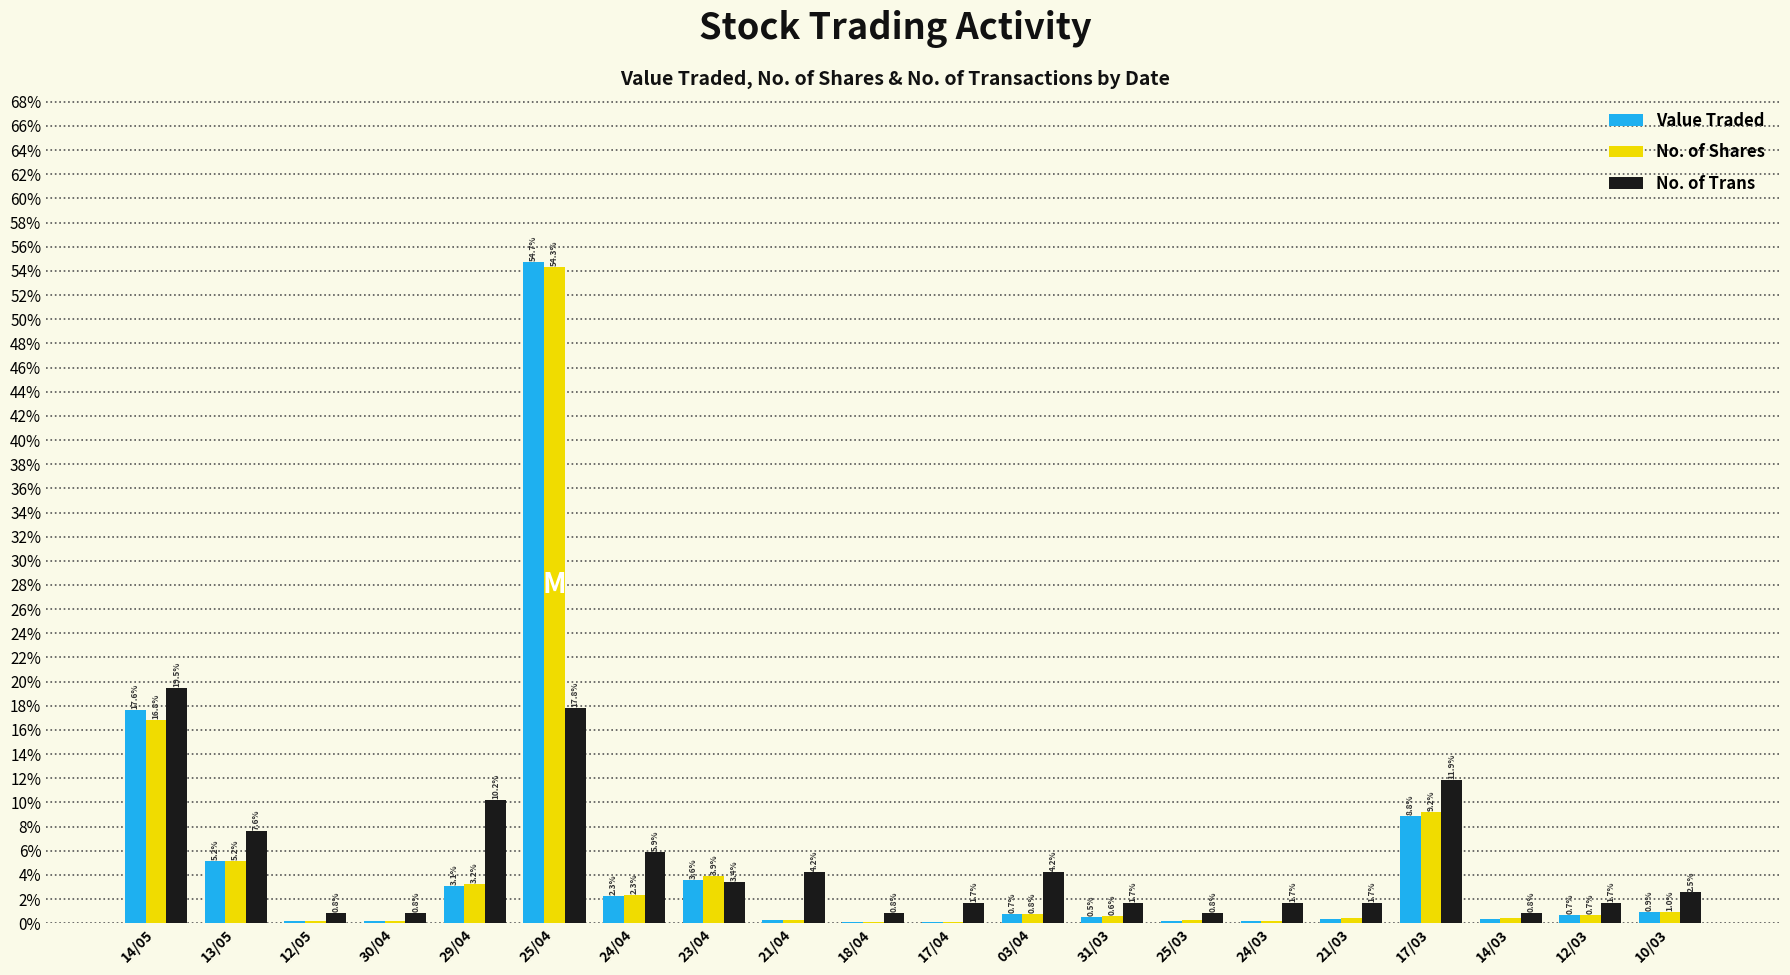

Is it true that No. of Trans equals 5.1 at 29/04?

False